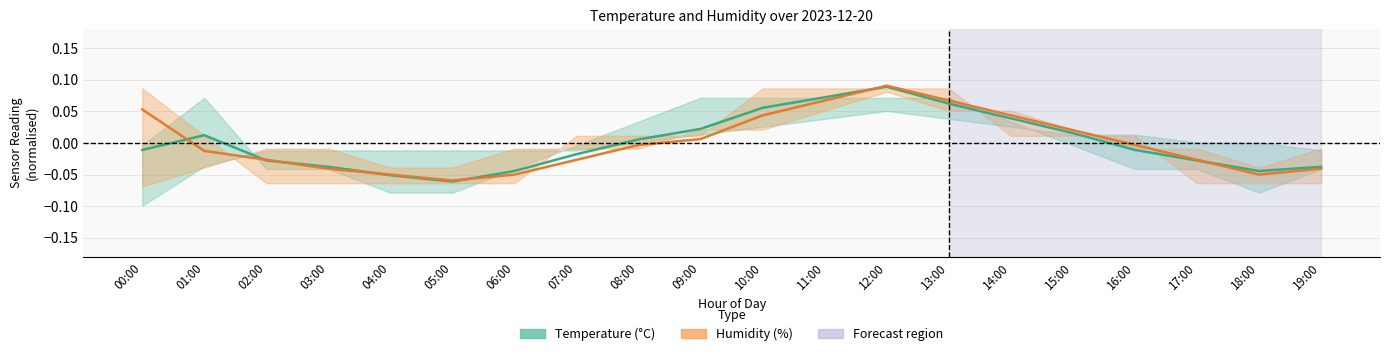

Which series ends up on top after the final intersection of temperature and humidity?

temperature